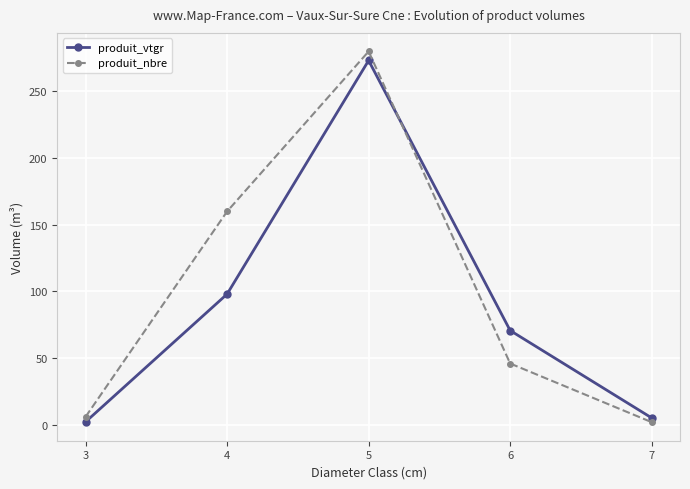

Count the number of categories in the chart.

5